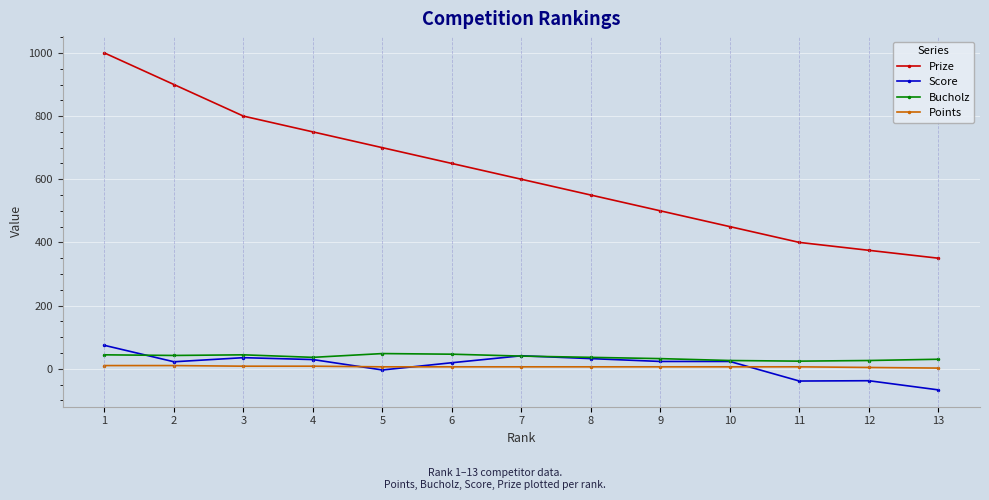

True or false: Bucholz has more than 0 points higher than both neighbors.

True